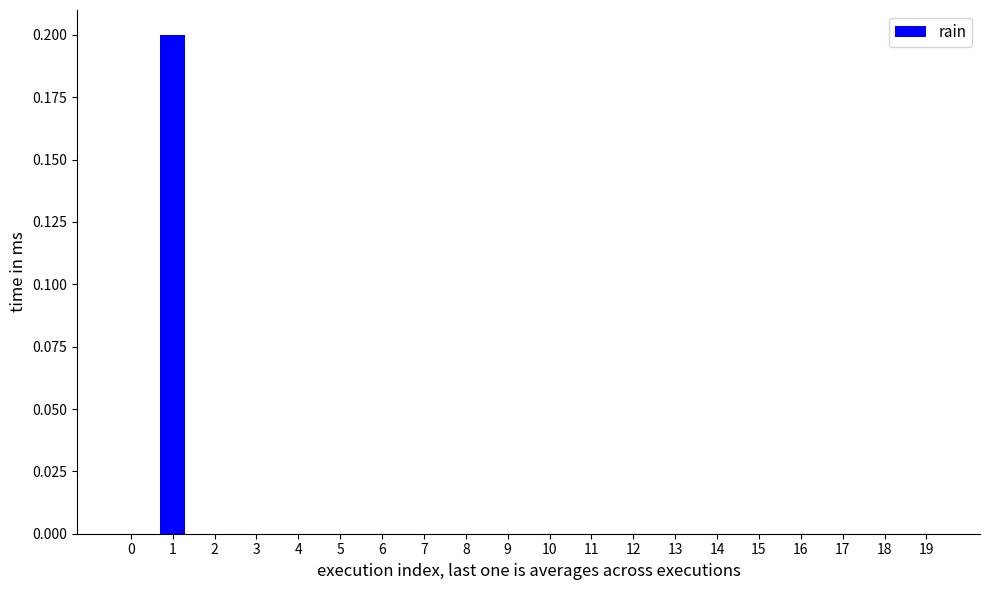

Count the number of data series in this chart.

1